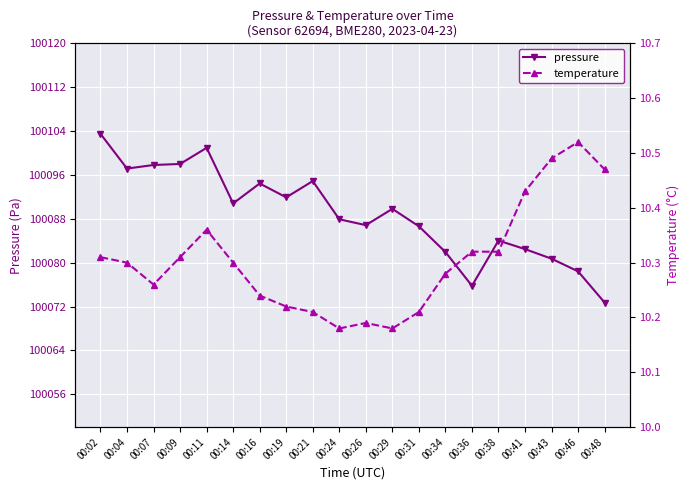

Which series has the largest range (max minus min)?

pressure